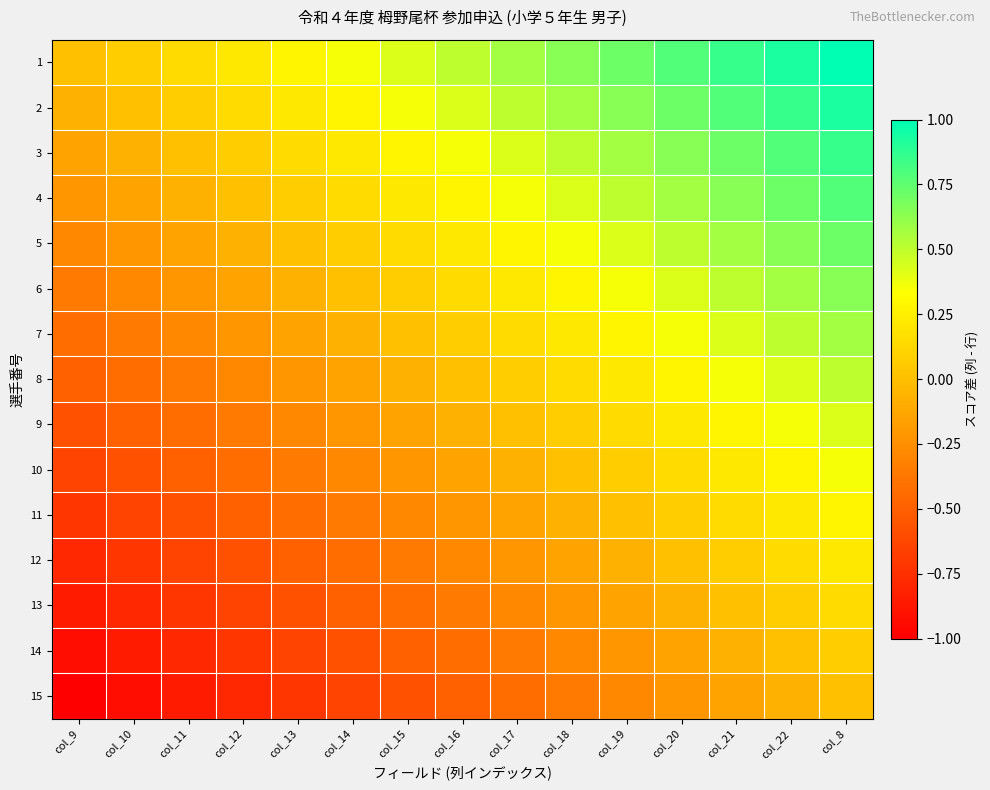

Reading left to right, extract all data points from this chart.

1: col_9=0.0	col_10=0.1	col_11=0.1	col_12=0.2	col_13=0.3	col_14=0.4	col_15=0.4	col_16=0.5	col_17=0.6	col_18=0.6	col_19=0.7	col_20=0.8	col_21=0.9	col_22=0.9	col_8=1.0
2: col_9=-0.1	col_10=0.0	col_11=0.1	col_12=0.1	col_13=0.2	col_14=0.3	col_15=0.4	col_16=0.4	col_17=0.5	col_18=0.6	col_19=0.6	col_20=0.7	col_21=0.8	col_22=0.9	col_8=0.9
3: col_9=-0.1	col_10=-0.1	col_11=0.0	col_12=0.1	col_13=0.1	col_14=0.2	col_15=0.3	col_16=0.4	col_17=0.4	col_18=0.5	col_19=0.6	col_20=0.6	col_21=0.7	col_22=0.8	col_8=0.9
4: col_9=-0.2	col_10=-0.1	col_11=-0.1	col_12=0.0	col_13=0.1	col_14=0.1	col_15=0.2	col_16=0.3	col_17=0.4	col_18=0.4	col_19=0.5	col_20=0.6	col_21=0.6	col_22=0.7	col_8=0.8
5: col_9=-0.3	col_10=-0.2	col_11=-0.1	col_12=-0.1	col_13=0.0	col_14=0.1	col_15=0.1	col_16=0.2	col_17=0.3	col_18=0.4	col_19=0.4	col_20=0.5	col_21=0.6	col_22=0.6	col_8=0.7
6: col_9=-0.4	col_10=-0.3	col_11=-0.2	col_12=-0.1	col_13=-0.1	col_14=0.0	col_15=0.1	col_16=0.1	col_17=0.2	col_18=0.3	col_19=0.4	col_20=0.4	col_21=0.5	col_22=0.6	col_8=0.6
7: col_9=-0.4	col_10=-0.4	col_11=-0.3	col_12=-0.2	col_13=-0.1	col_14=-0.1	col_15=0.0	col_16=0.1	col_17=0.1	col_18=0.2	col_19=0.3	col_20=0.4	col_21=0.4	col_22=0.5	col_8=0.6
8: col_9=-0.5	col_10=-0.4	col_11=-0.4	col_12=-0.3	col_13=-0.2	col_14=-0.1	col_15=-0.1	col_16=0.0	col_17=0.1	col_18=0.1	col_19=0.2	col_20=0.3	col_21=0.4	col_22=0.4	col_8=0.5
9: col_9=-0.6	col_10=-0.5	col_11=-0.4	col_12=-0.4	col_13=-0.3	col_14=-0.2	col_15=-0.1	col_16=-0.1	col_17=0.0	col_18=0.1	col_19=0.1	col_20=0.2	col_21=0.3	col_22=0.4	col_8=0.4
10: col_9=-0.6	col_10=-0.6	col_11=-0.5	col_12=-0.4	col_13=-0.4	col_14=-0.3	col_15=-0.2	col_16=-0.1	col_17=-0.1	col_18=0.0	col_19=0.1	col_20=0.1	col_21=0.2	col_22=0.3	col_8=0.4
11: col_9=-0.7	col_10=-0.6	col_11=-0.6	col_12=-0.5	col_13=-0.4	col_14=-0.4	col_15=-0.3	col_16=-0.2	col_17=-0.1	col_18=-0.1	col_19=0.0	col_20=0.1	col_21=0.1	col_22=0.2	col_8=0.3
12: col_9=-0.8	col_10=-0.7	col_11=-0.6	col_12=-0.6	col_13=-0.5	col_14=-0.4	col_15=-0.4	col_16=-0.3	col_17=-0.2	col_18=-0.1	col_19=-0.1	col_20=0.0	col_21=0.1	col_22=0.1	col_8=0.2
13: col_9=-0.9	col_10=-0.8	col_11=-0.7	col_12=-0.6	col_13=-0.6	col_14=-0.5	col_15=-0.4	col_16=-0.4	col_17=-0.3	col_18=-0.2	col_19=-0.1	col_20=-0.1	col_21=0.0	col_22=0.1	col_8=0.1
14: col_9=-0.9	col_10=-0.9	col_11=-0.8	col_12=-0.7	col_13=-0.6	col_14=-0.6	col_15=-0.5	col_16=-0.4	col_17=-0.4	col_18=-0.3	col_19=-0.2	col_20=-0.1	col_21=-0.1	col_22=0.0	col_8=0.1
15: col_9=-1.0	col_10=-0.9	col_11=-0.9	col_12=-0.8	col_13=-0.7	col_14=-0.6	col_15=-0.6	col_16=-0.5	col_17=-0.4	col_18=-0.4	col_19=-0.3	col_20=-0.2	col_21=-0.1	col_22=-0.1	col_8=0.0